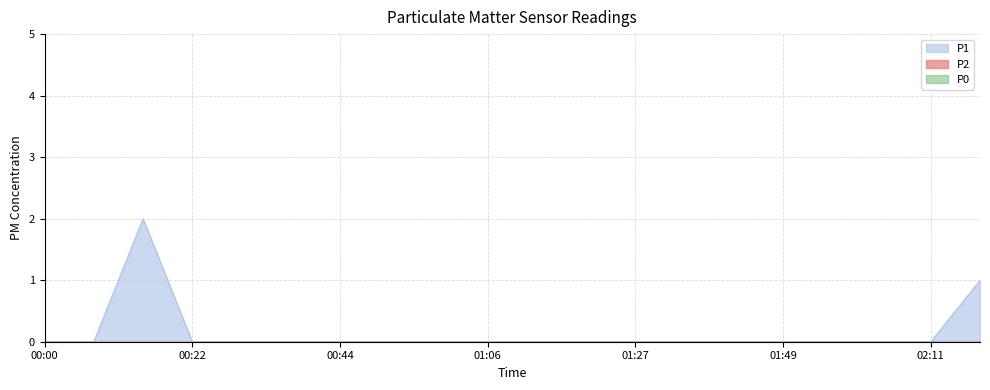

True or false: P2 has more than 1 interior local peaks.

False